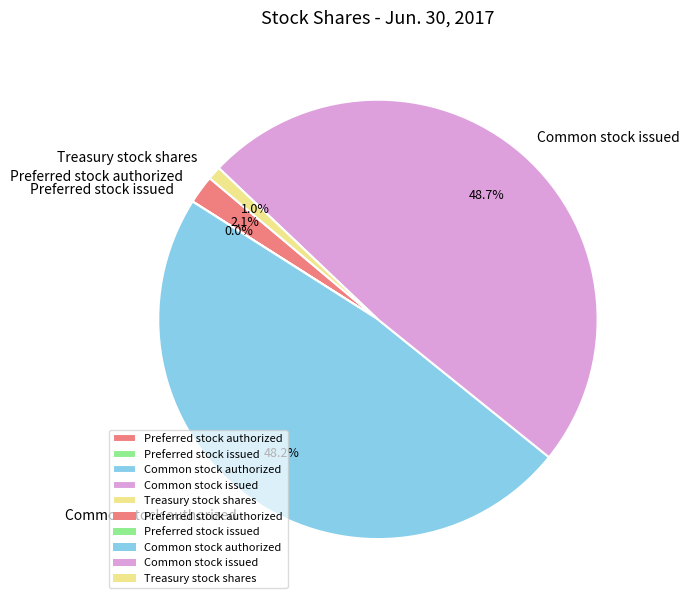

What percentage do Treasury stock shares and Preferred stock authorized together represent?

3.1%